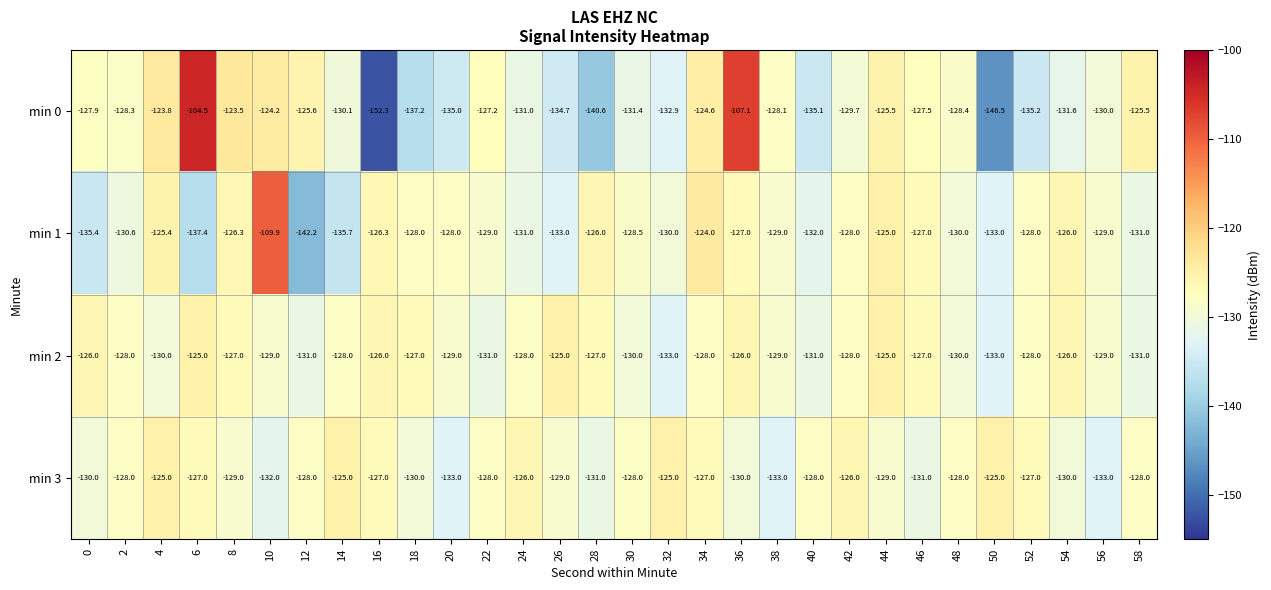

What is the difference between the second highest and minimum values in the min 3 series?

8.0